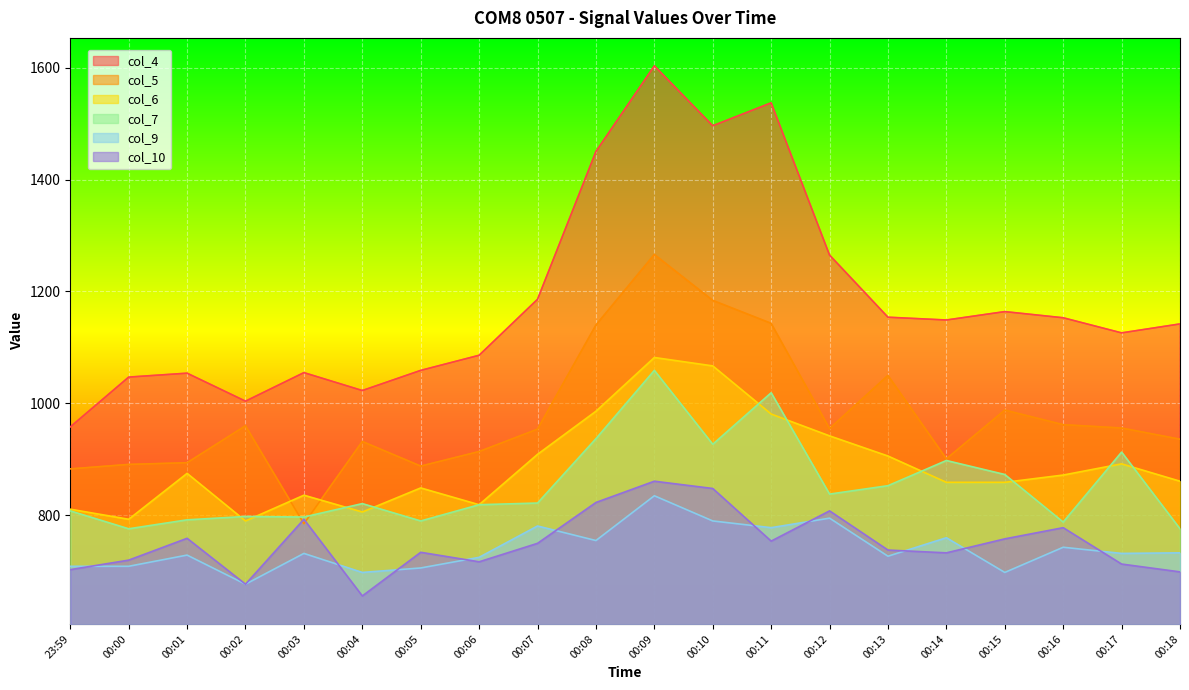

Which has a higher value, 23:59 or 00:03?

00:03